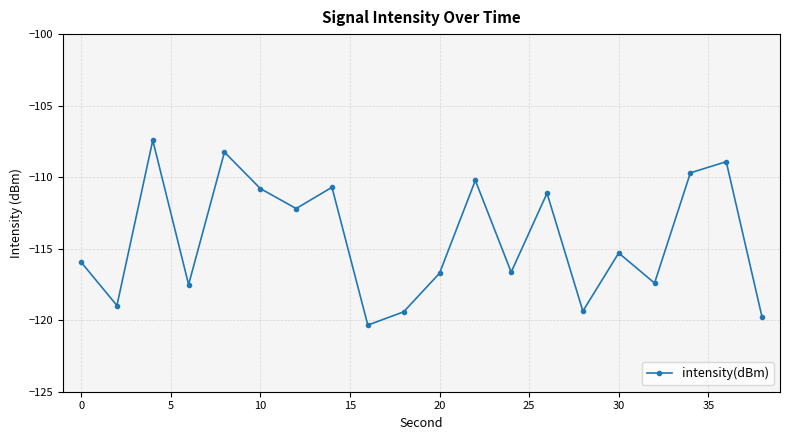

How many points are lower than both their immediate neighbors (excluding endpoints)?

7